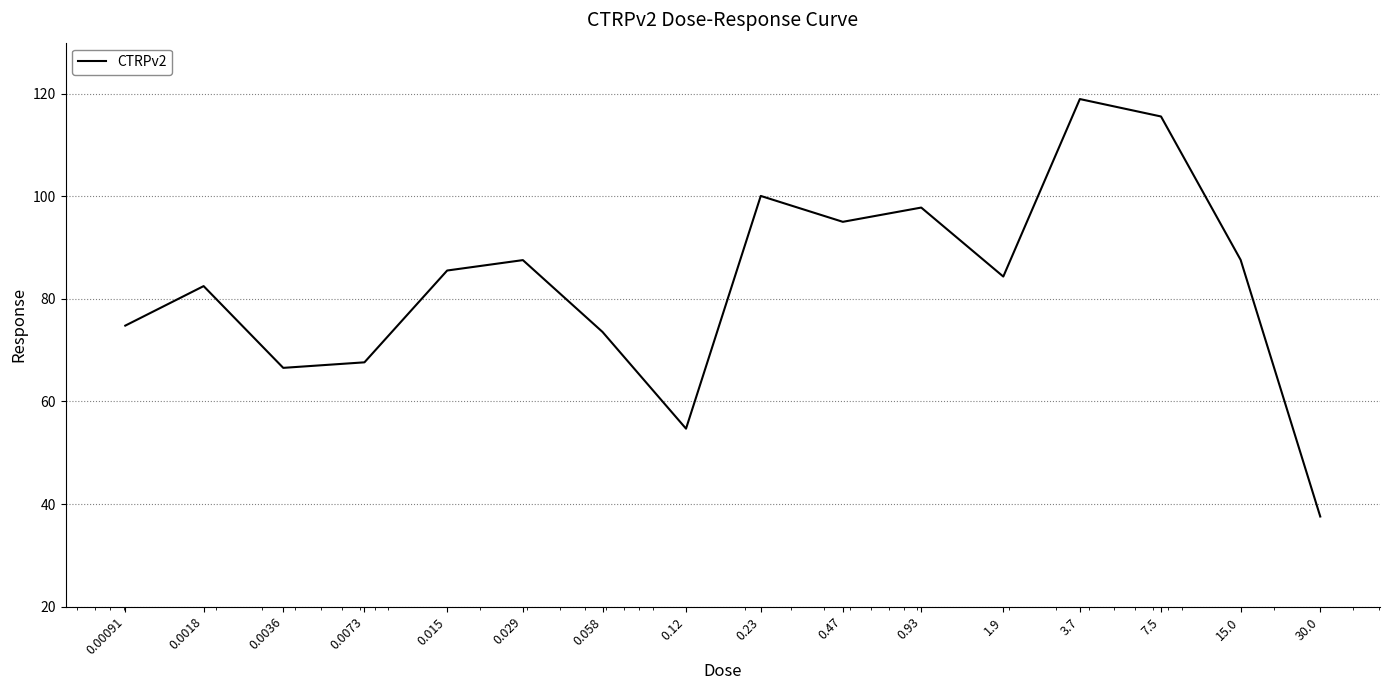

What is the smallest value displayed?

37.6